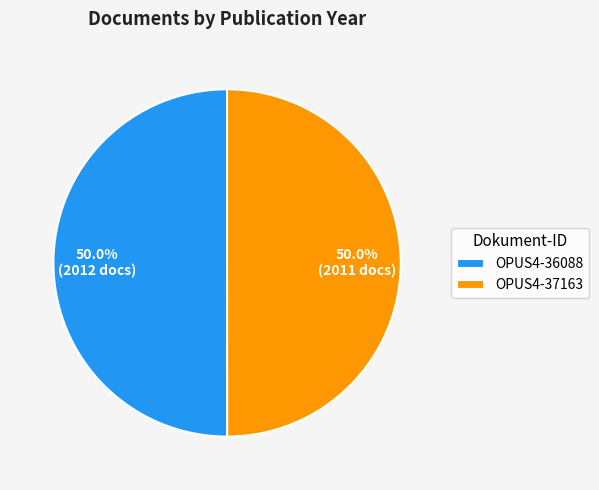

What percentage do OPUS4-36088 and OPUS4-37163 together represent?

100.0%